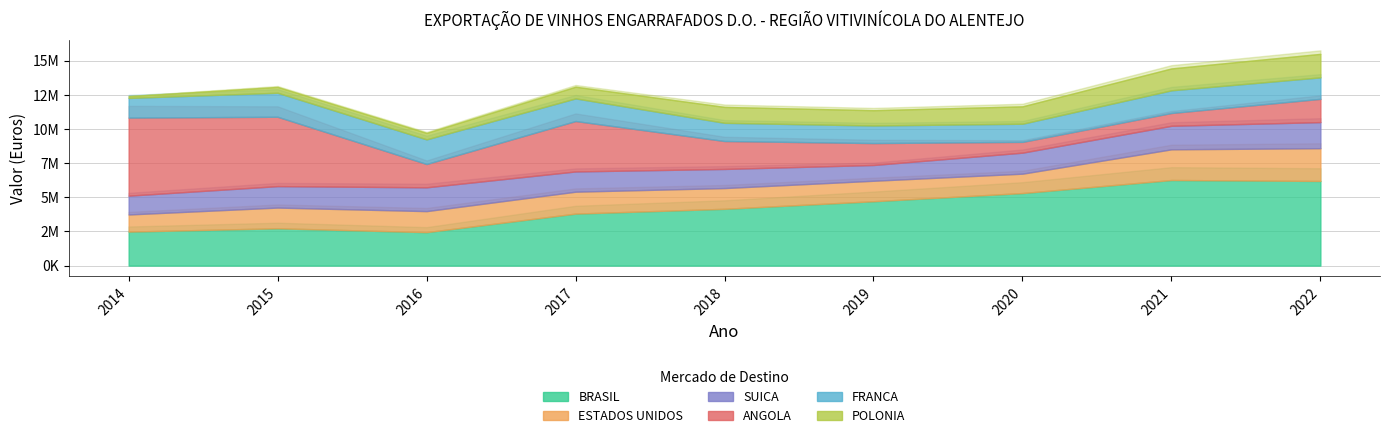

At which label does FRANCA first exceed 1573990?

2015